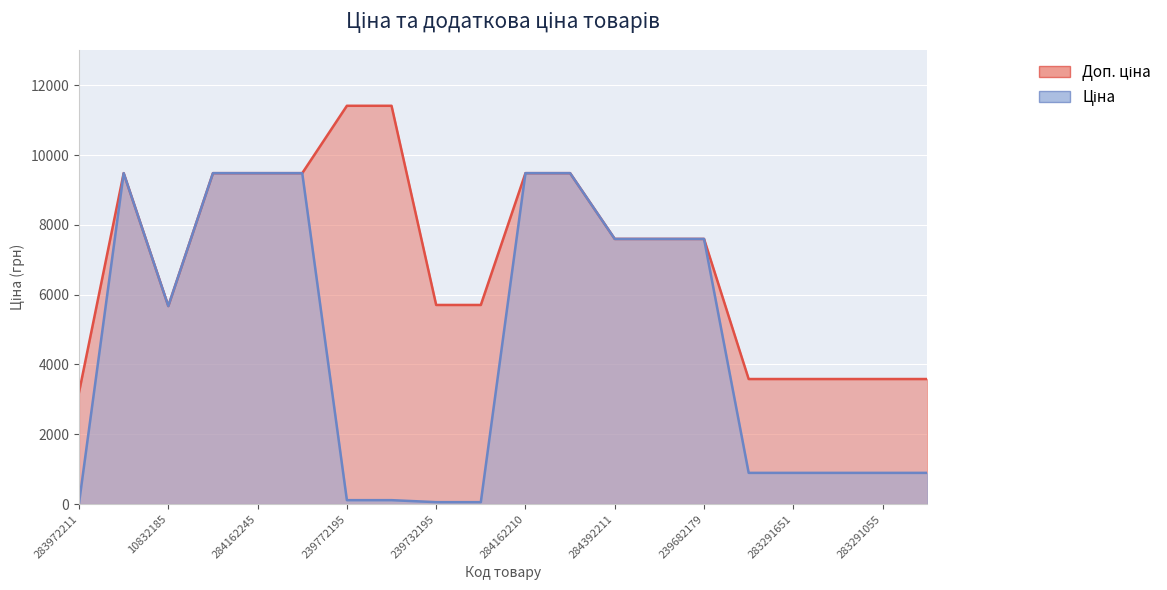

Rank the series by their maximum value, from lowest to highest.

Ціна, Доп. ціна